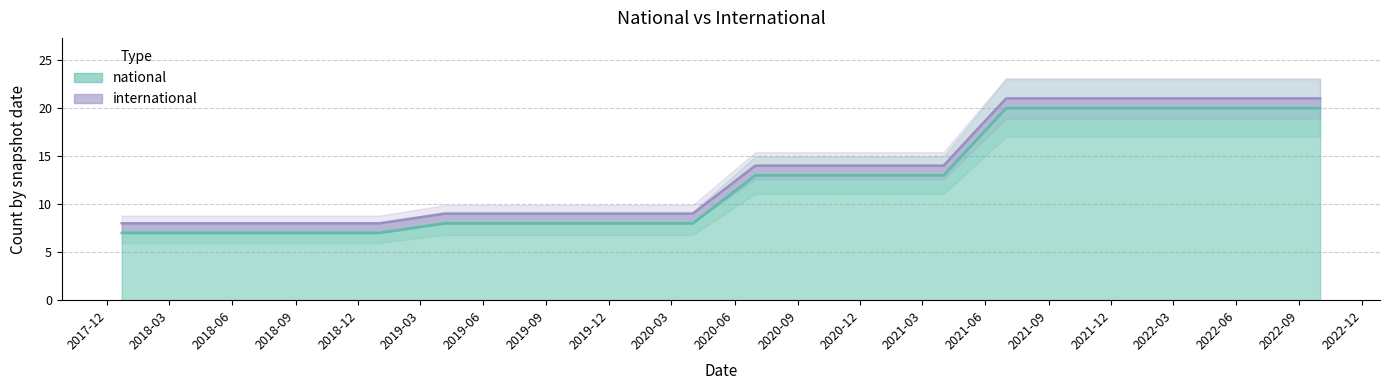

How many data points does each series have?

20